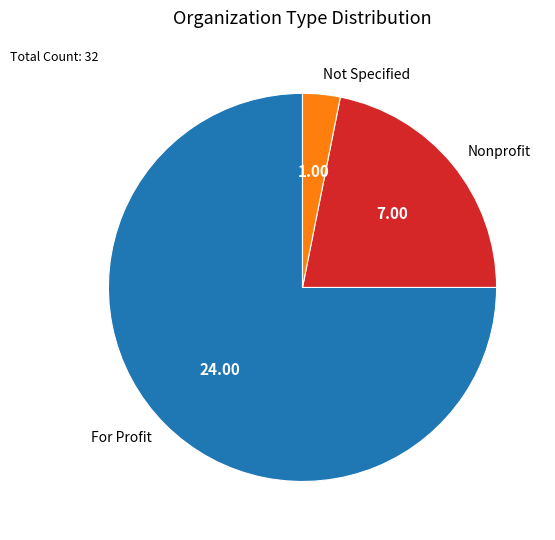

Rank the categories by value from highest to lowest.

For Profit, Nonprofit, Not Specified